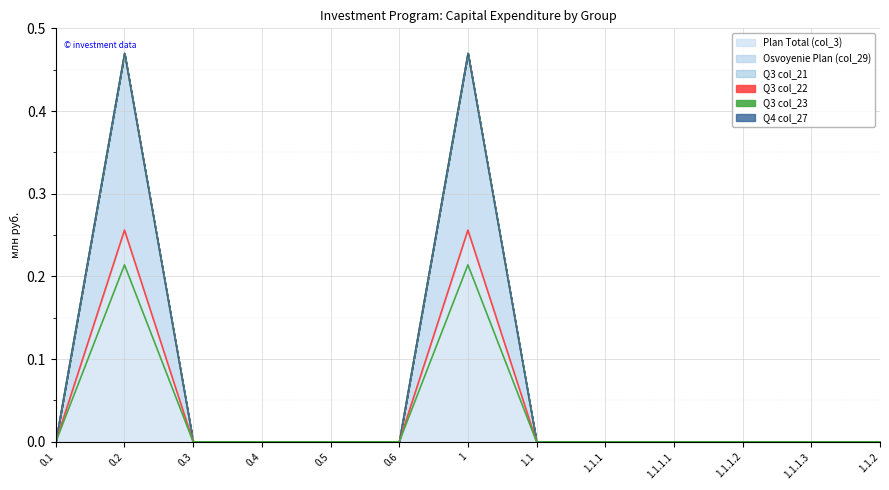

True or false: Osvoyenie Plan (col_29) has more than 1 points higher than both neighbors.

True